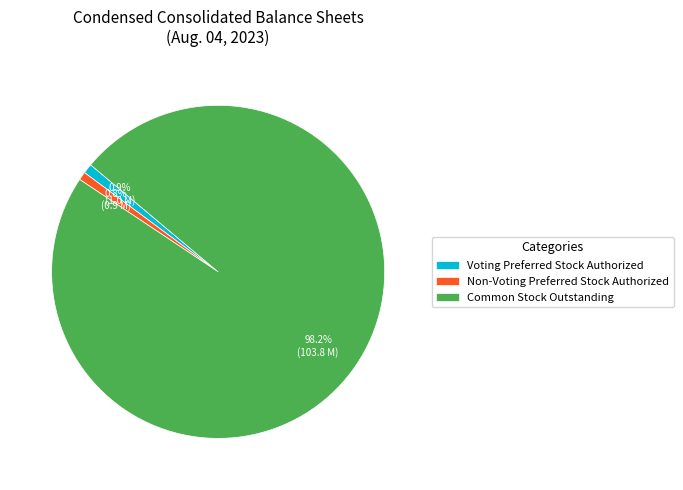

Which slice is the largest?

Common Stock Outstanding